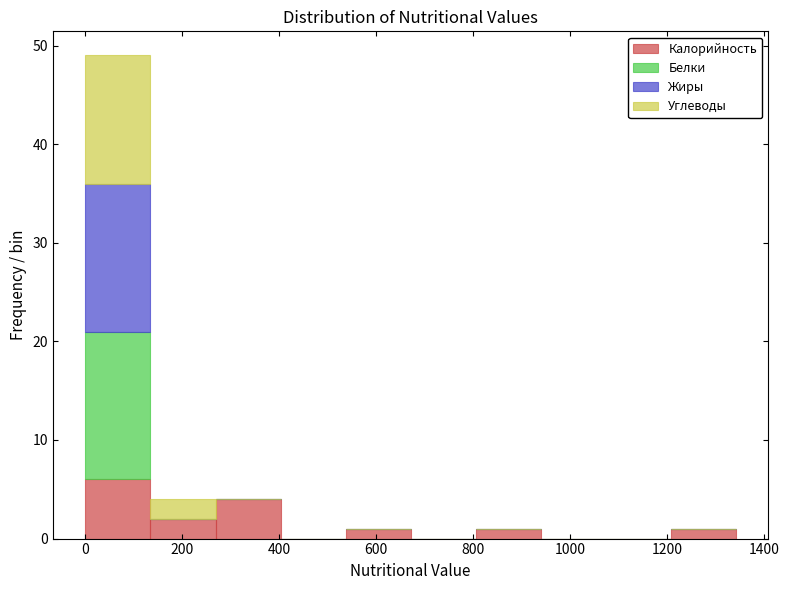

Which range on the x-axis has the tallest stacked bar (by total height)?

0 to 140